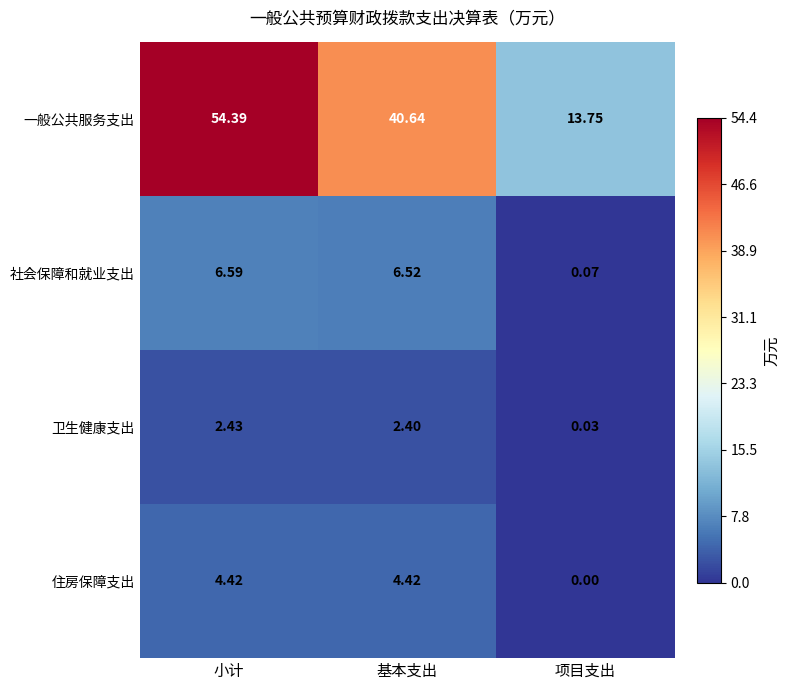

At how many categories does at least one series exceed 7?

3